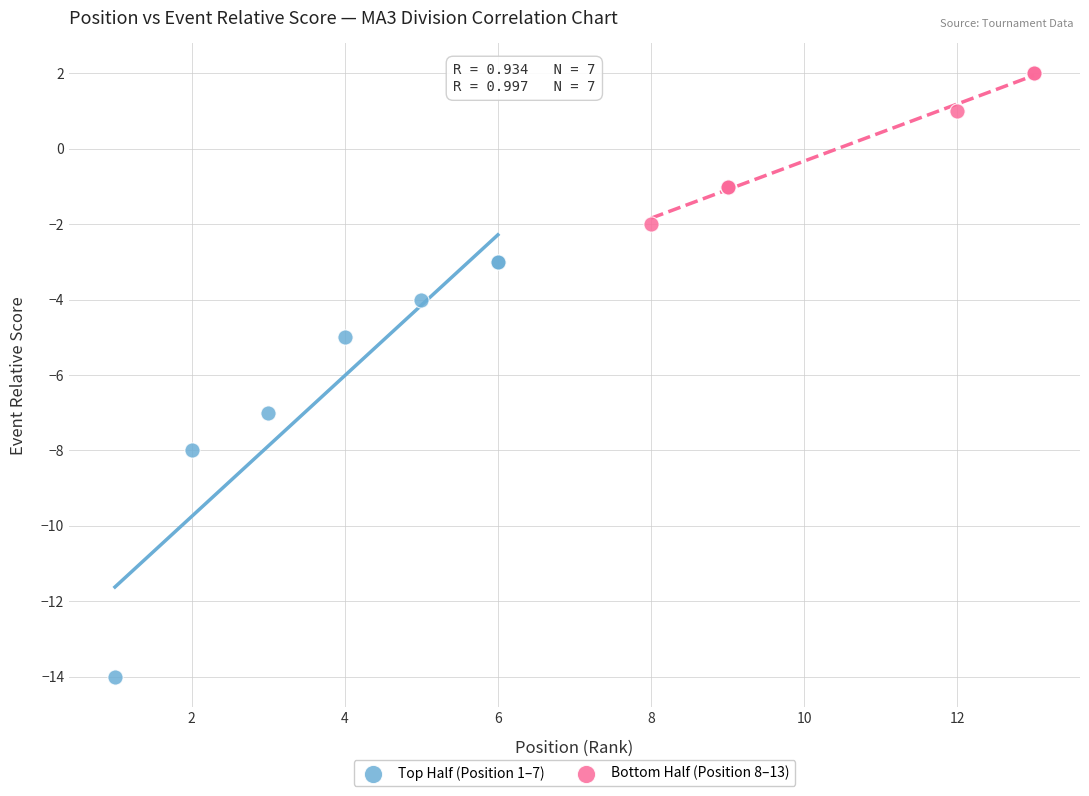

What are all the series names shown in the legend?

Top Half (Position 1–7), Bottom Half (Position 8–13)